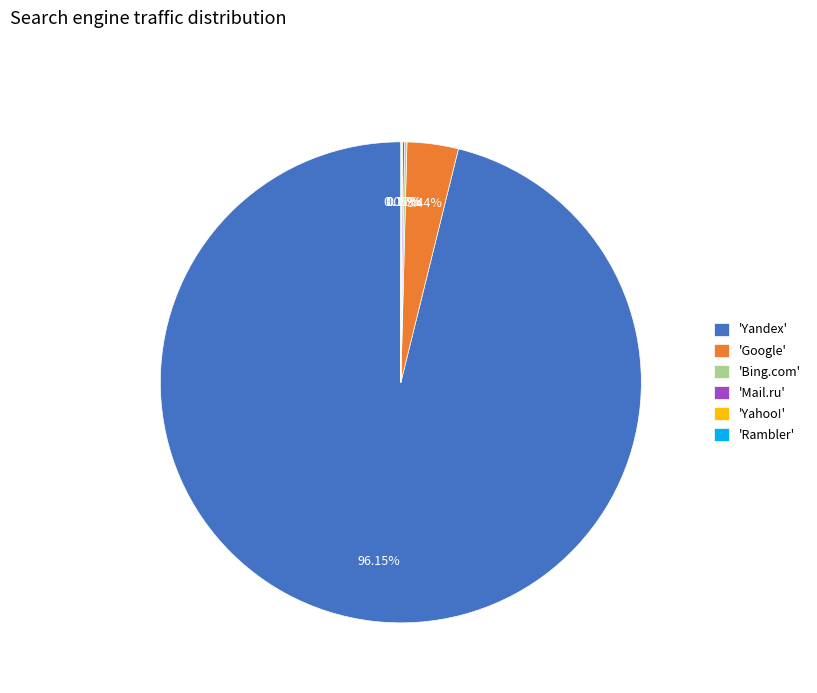

Is there any slice that represents more than half of the pie?

Yes